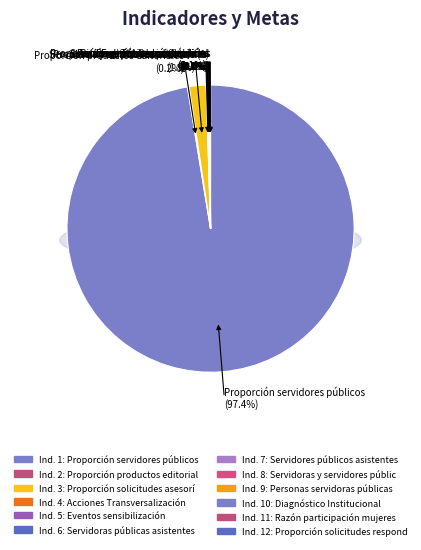

Count the number of slices in the pie.

12